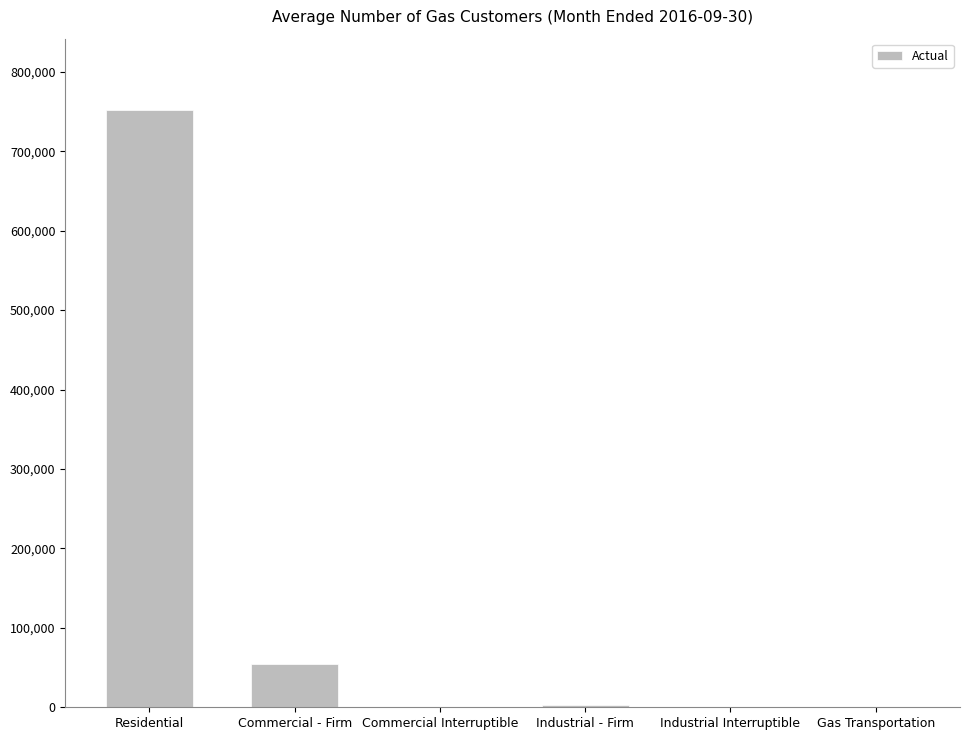

The chart shows a value of 183816 at Residential. True or false?

False